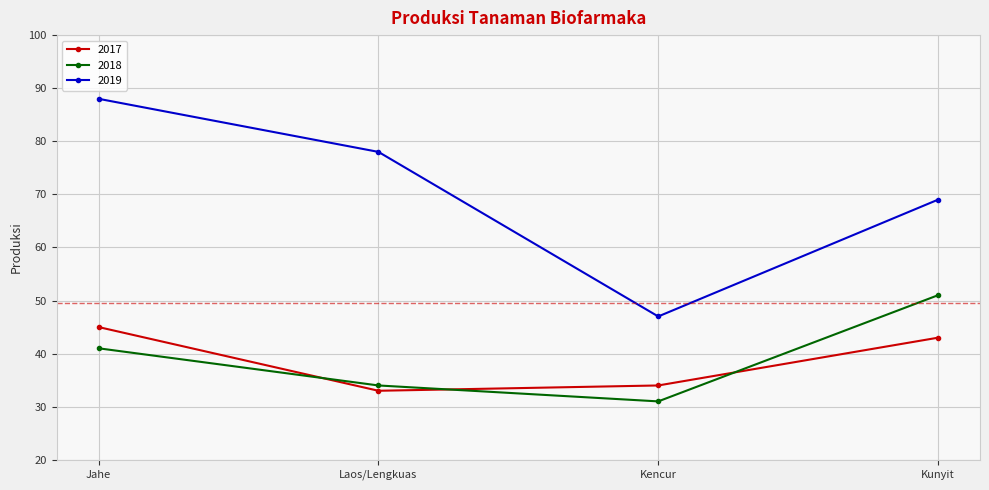

At which label is 2019 closest to 67?

Kunyit